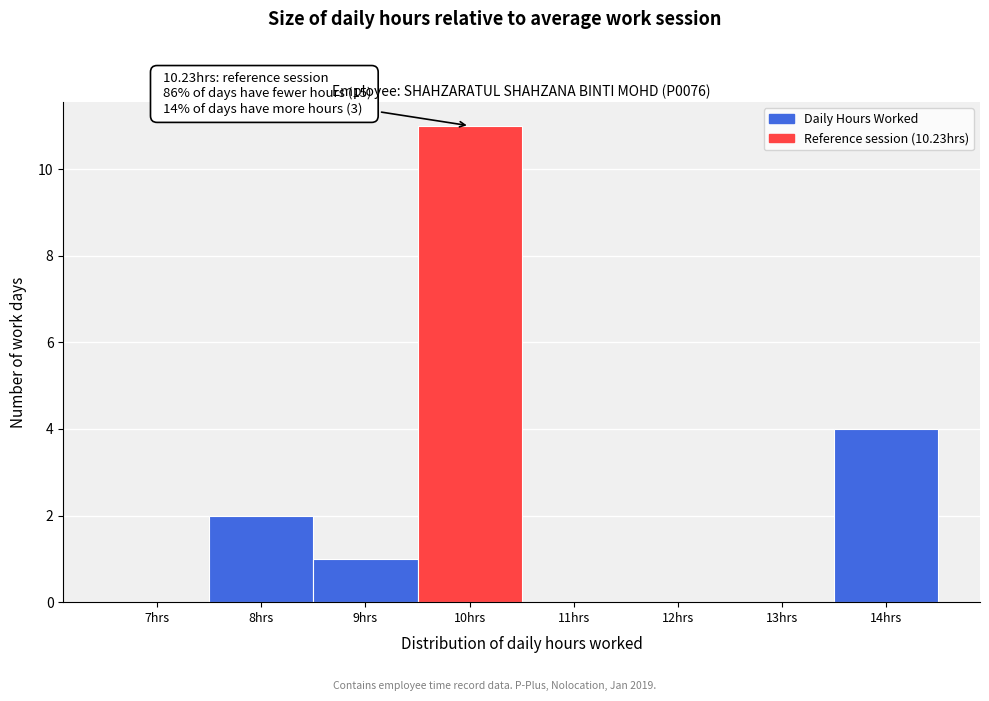

Reading left to right, extract all data points from this chart.

7hrs=0	8hrs=2	9hrs=1	10hrs=11	11hrs=0	12hrs=0	13hrs=0	14hrs=4